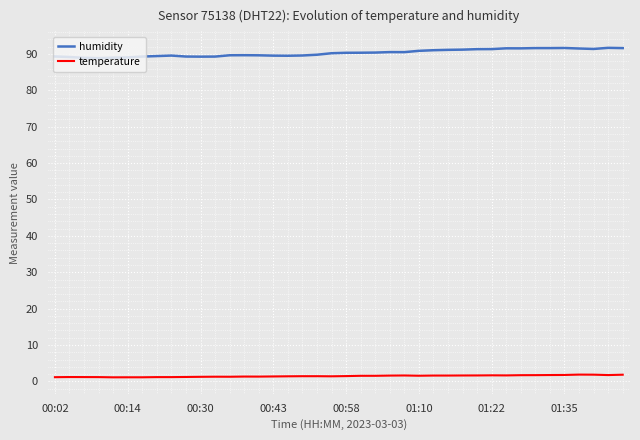

What is the maximum value shown in the chart?

91.7